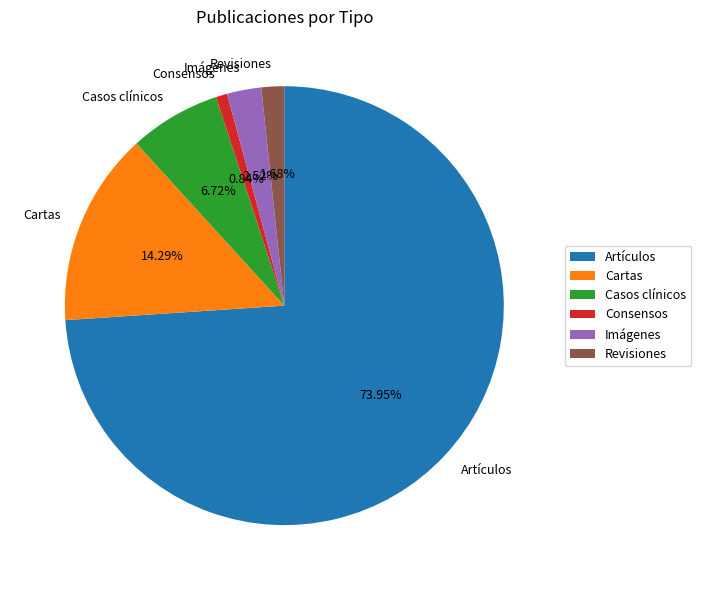

To the nearest percent, what is the difference between the largest and smallest slice percentages?

73%